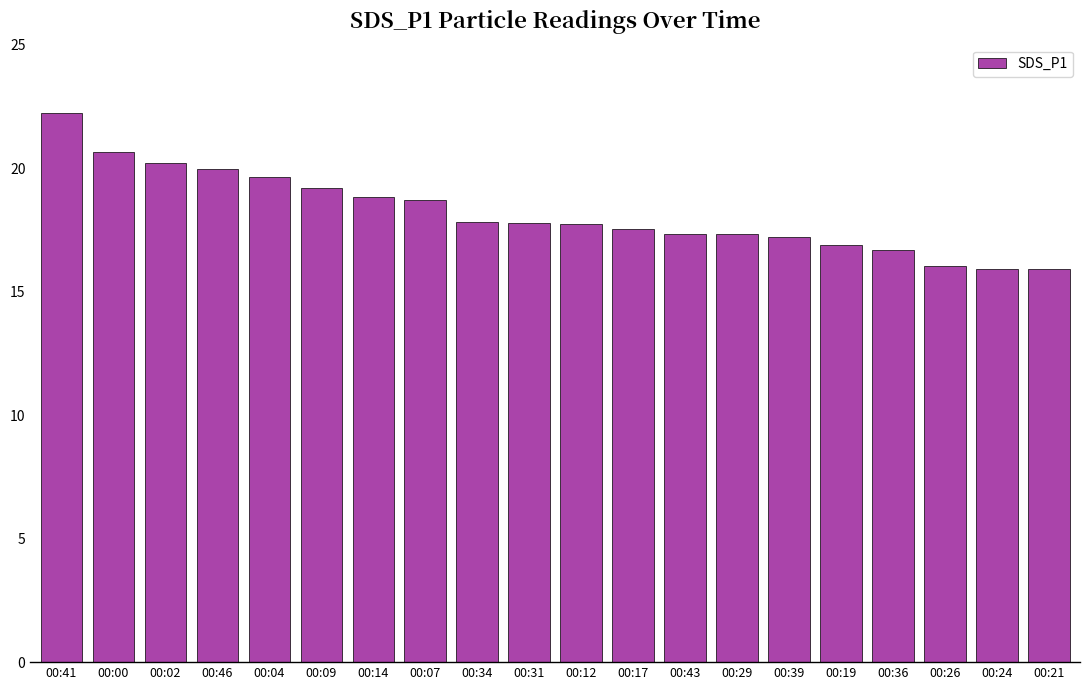

How many values exceed 17?

15